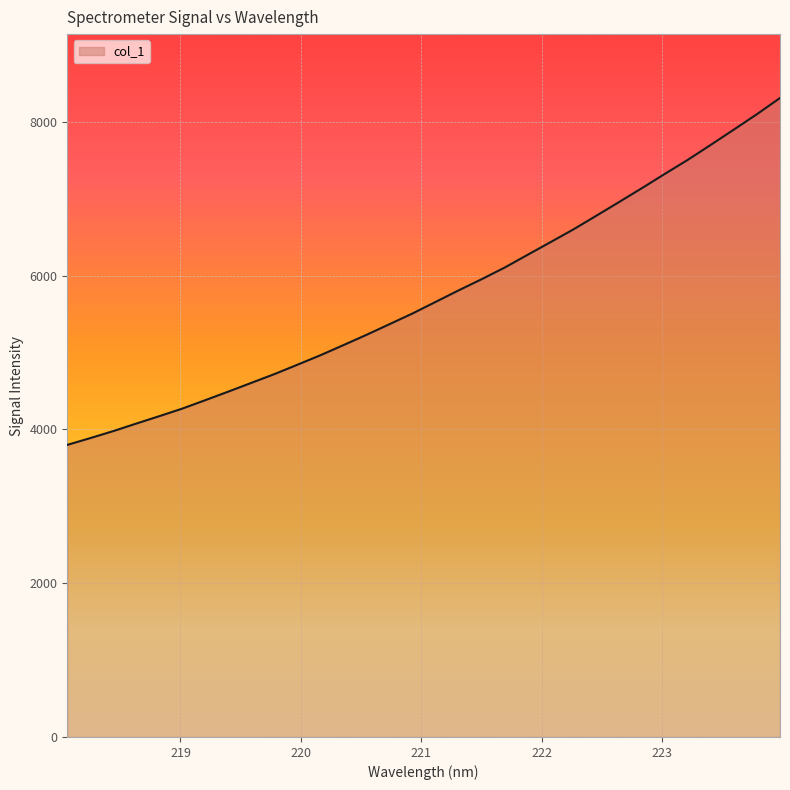

What is the difference between the maximum and second lowest values?

4423.6